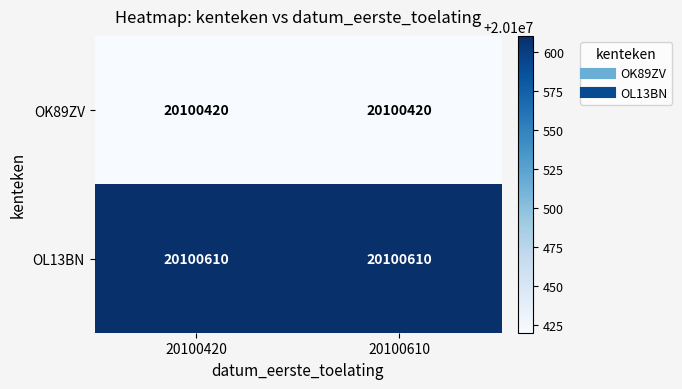

The value of OK89ZV at 20100610 is 20100420. True or false?

True